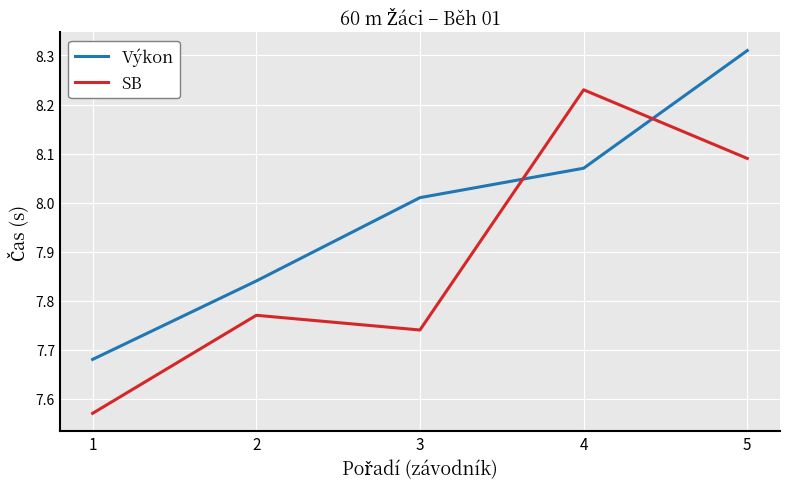

After their last crossing, which series has the higher values: SB or Výkon?

Výkon